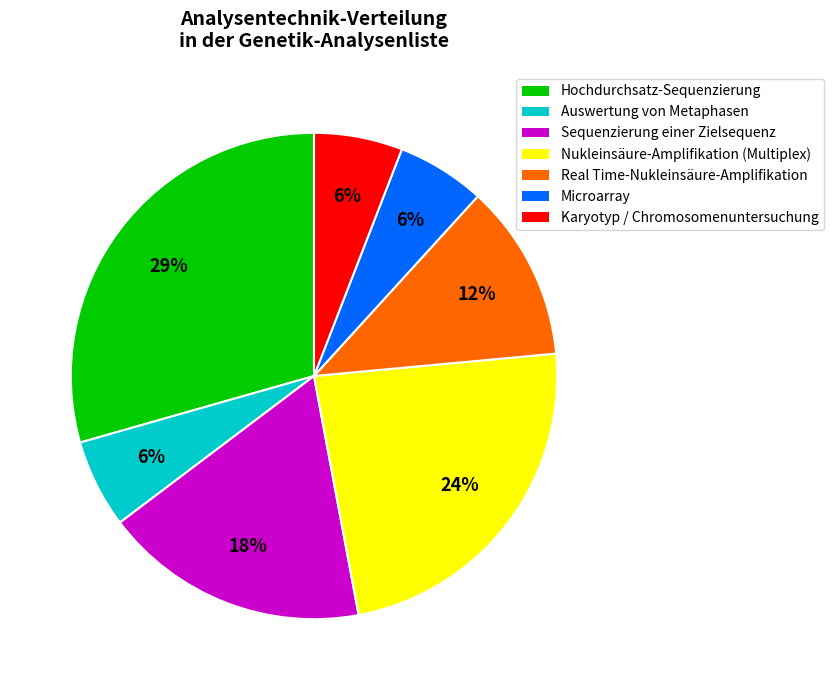

True or false: Karyotyp / Chromosomenuntersuchung accounts for 6% of the total.

True